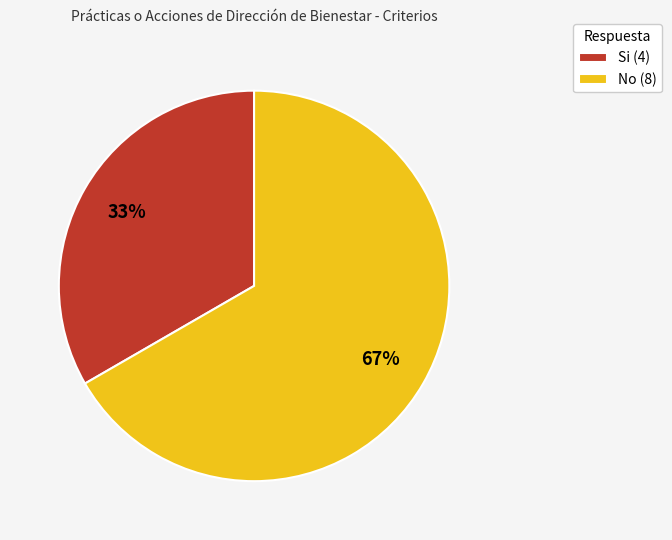

The No slice represents 79% of the pie. True or false?

False